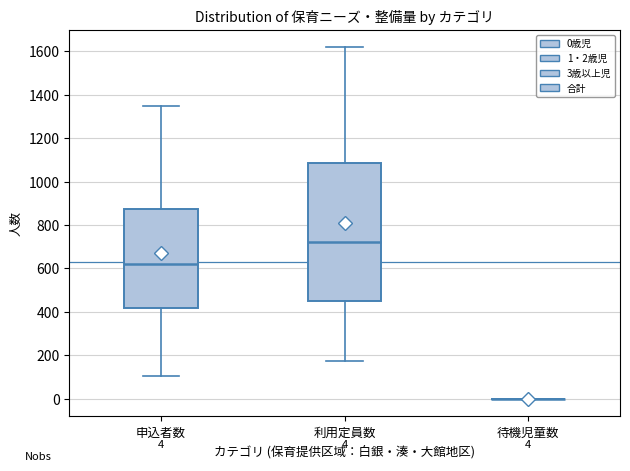

Comparing the boxes themselves (not the whiskers), which one is the tallest?

利用定員数